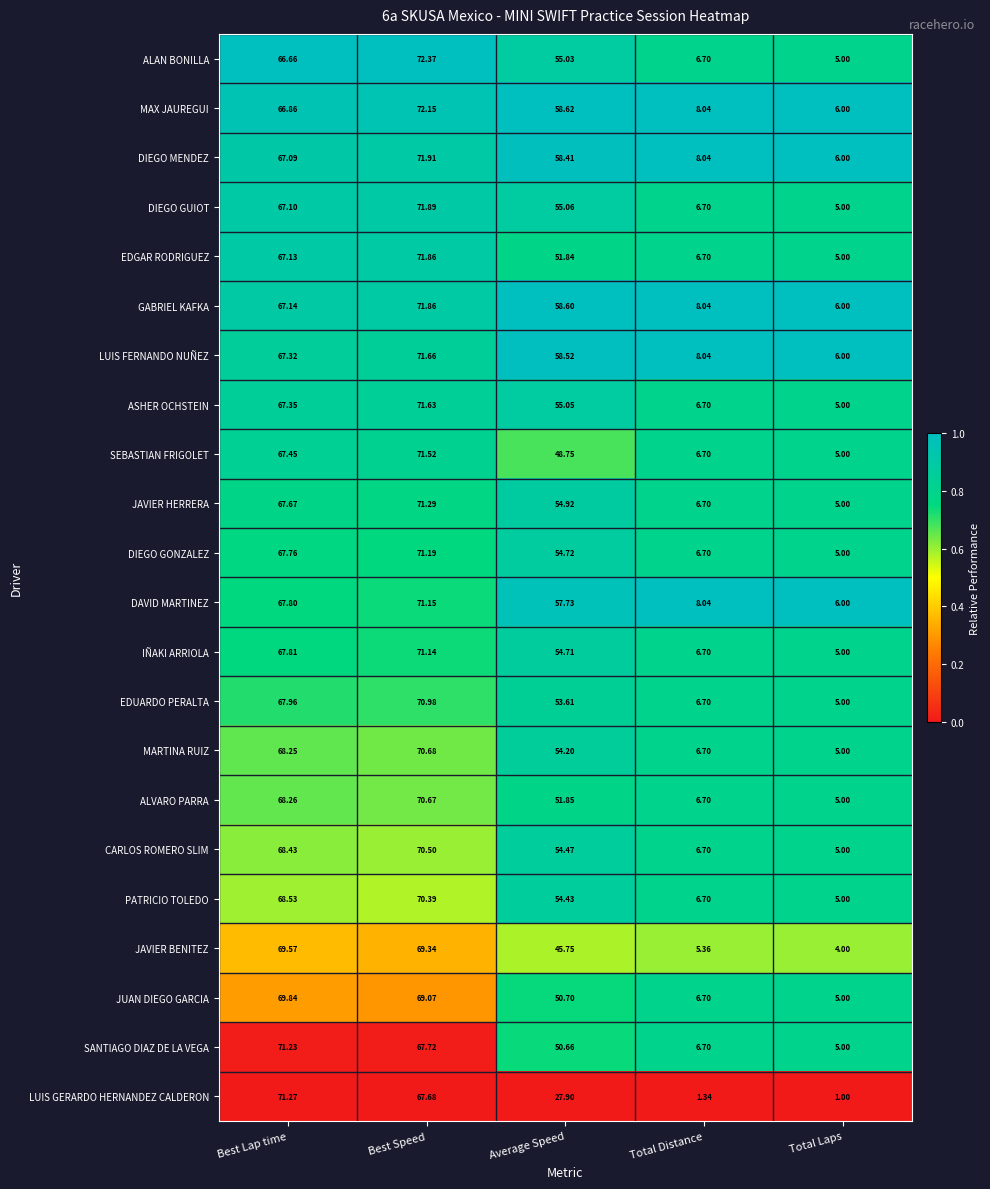

Which category has the highest value in the LUIS FERNANDO NUÑEZ series?

Best Speed